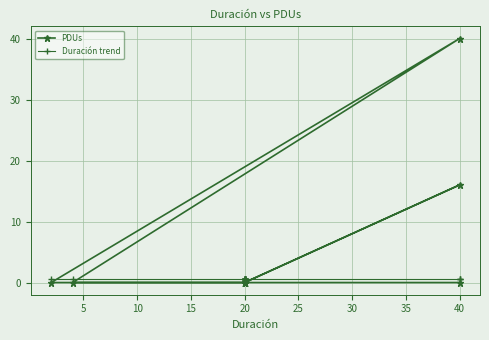

Rank the series by their average value, from highest to lowest.

PDUs, Duración trend